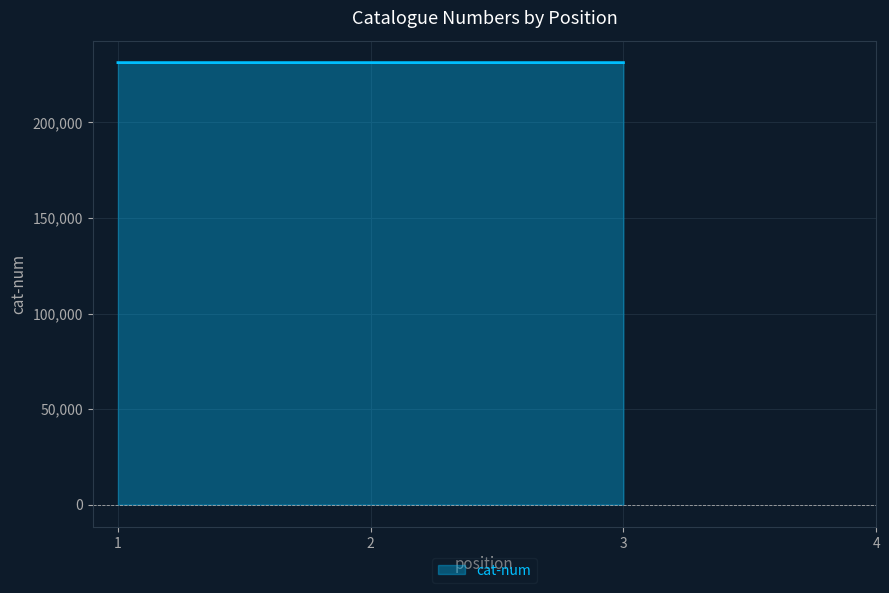

List the labels in order of value, smallest first.

4, 1, 3, 2